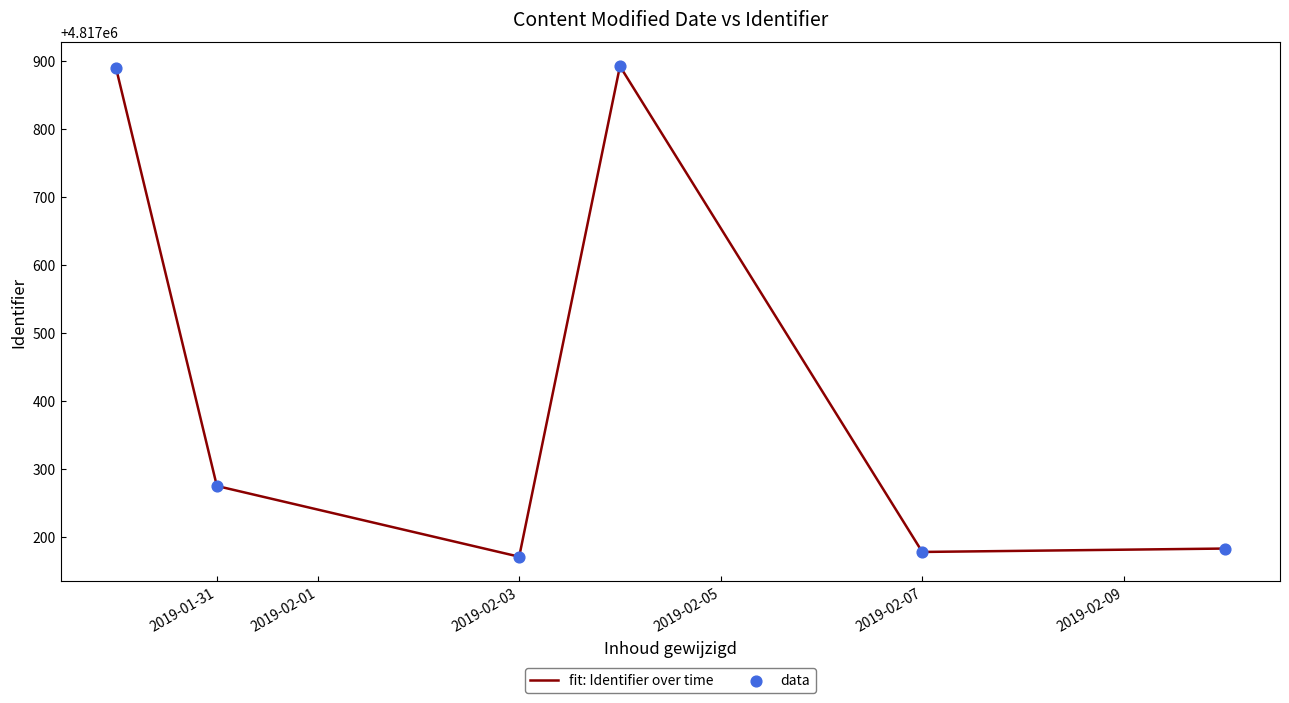

What is the greatest value displayed?

4817892